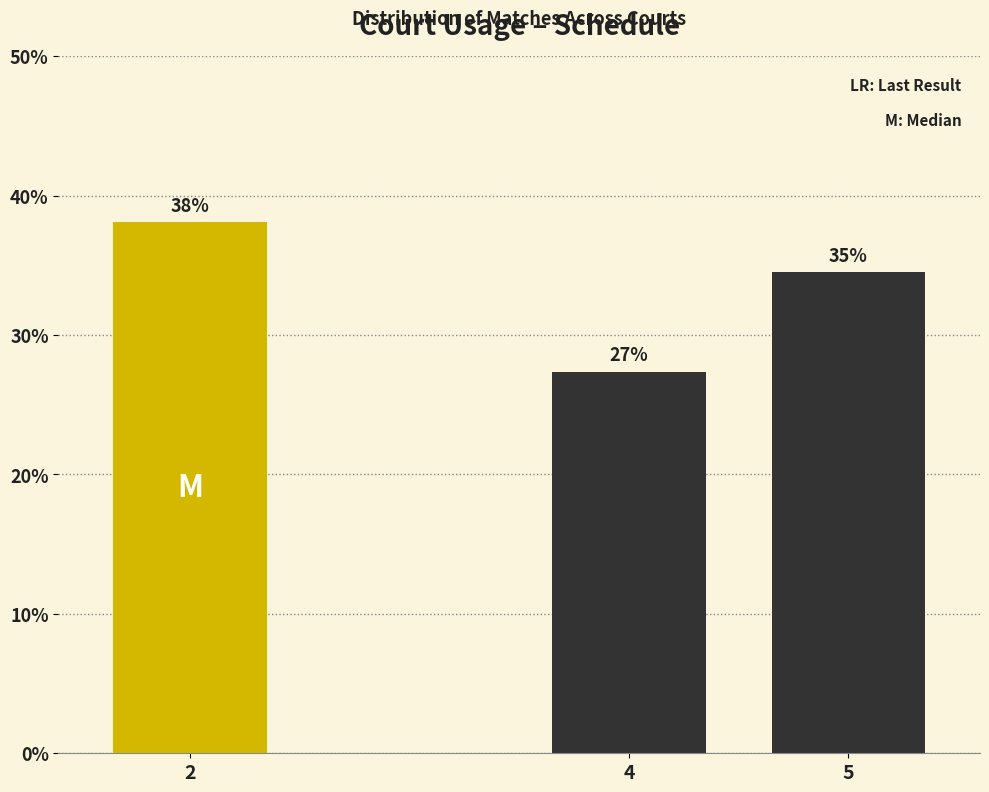

How many bars are there in total?

3